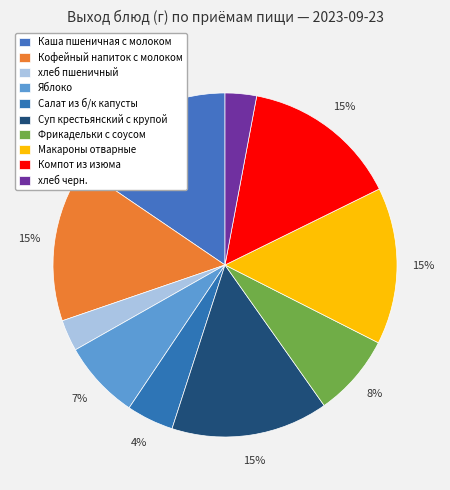

Is there any slice that represents more than half of the pie?

No